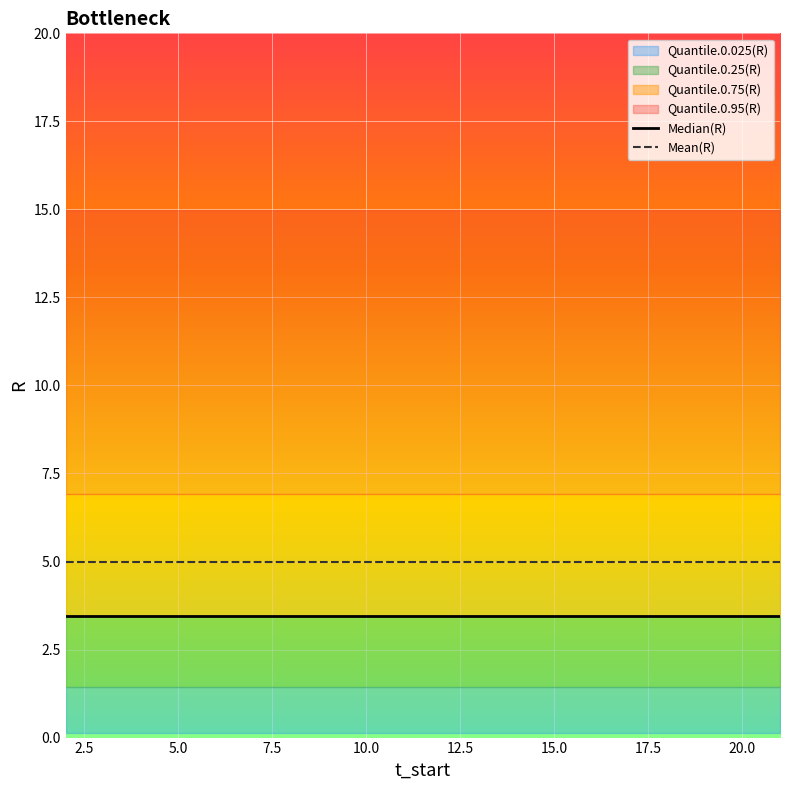

Count the number of categories in the chart.

20